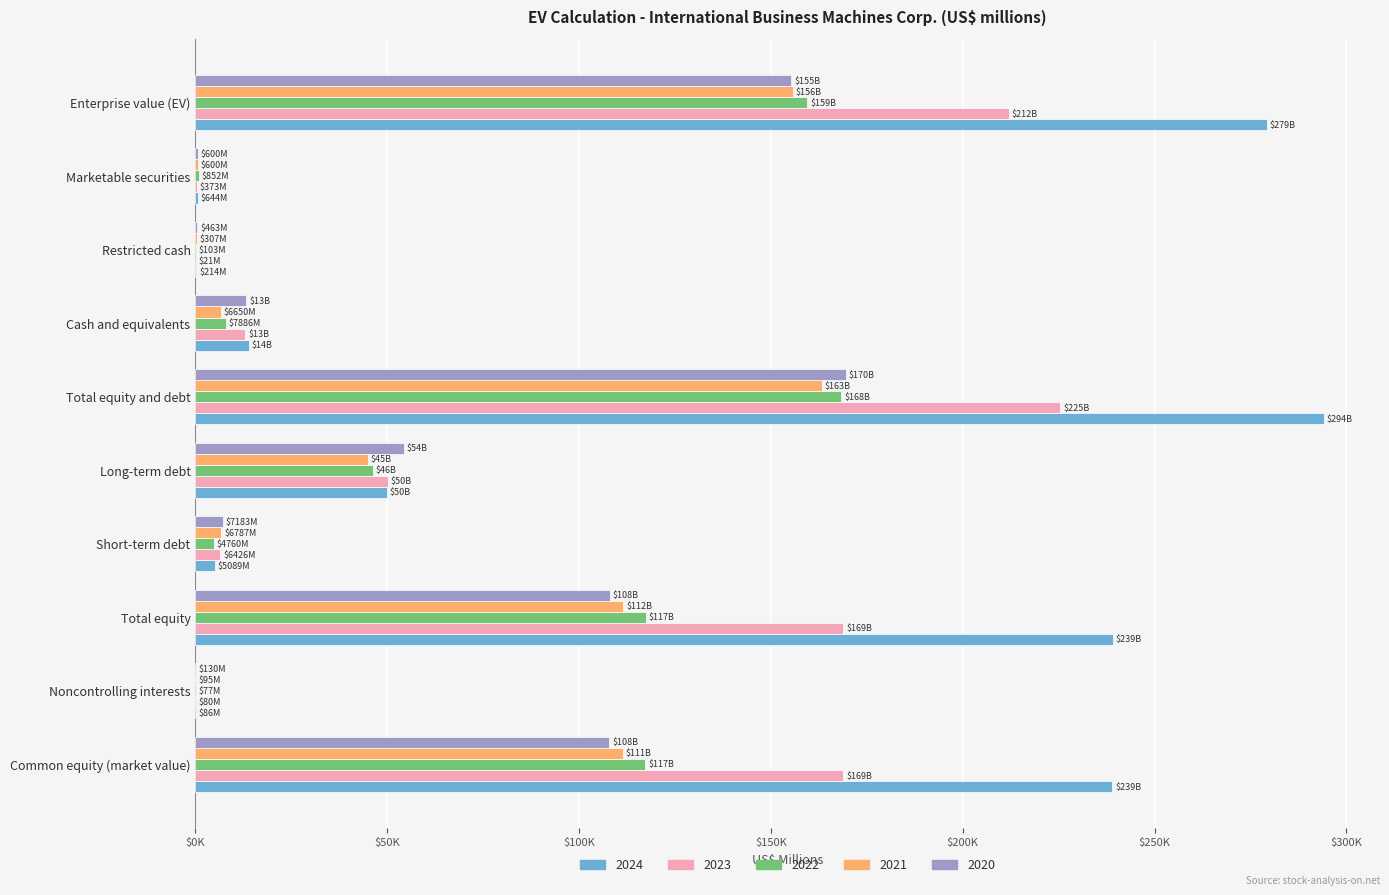

What are all the series names shown in the legend?

2024, 2023, 2022, 2021, 2020